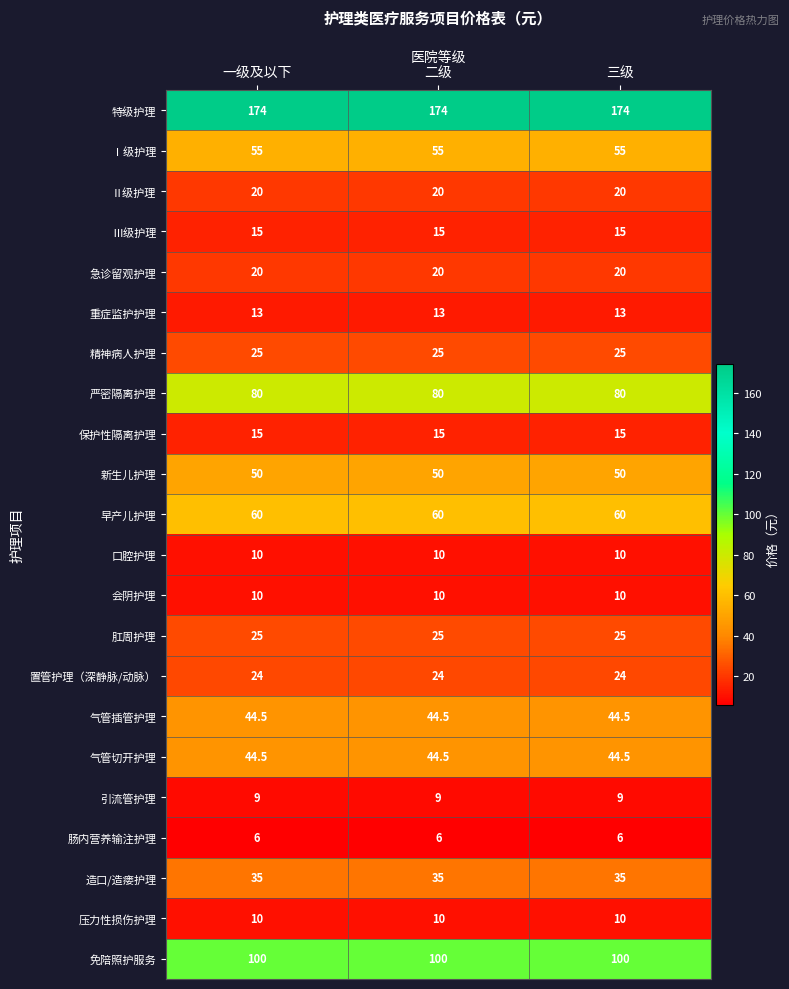

Is it true that 重症监护护理 equals 13.0 at 一级及以下?

True